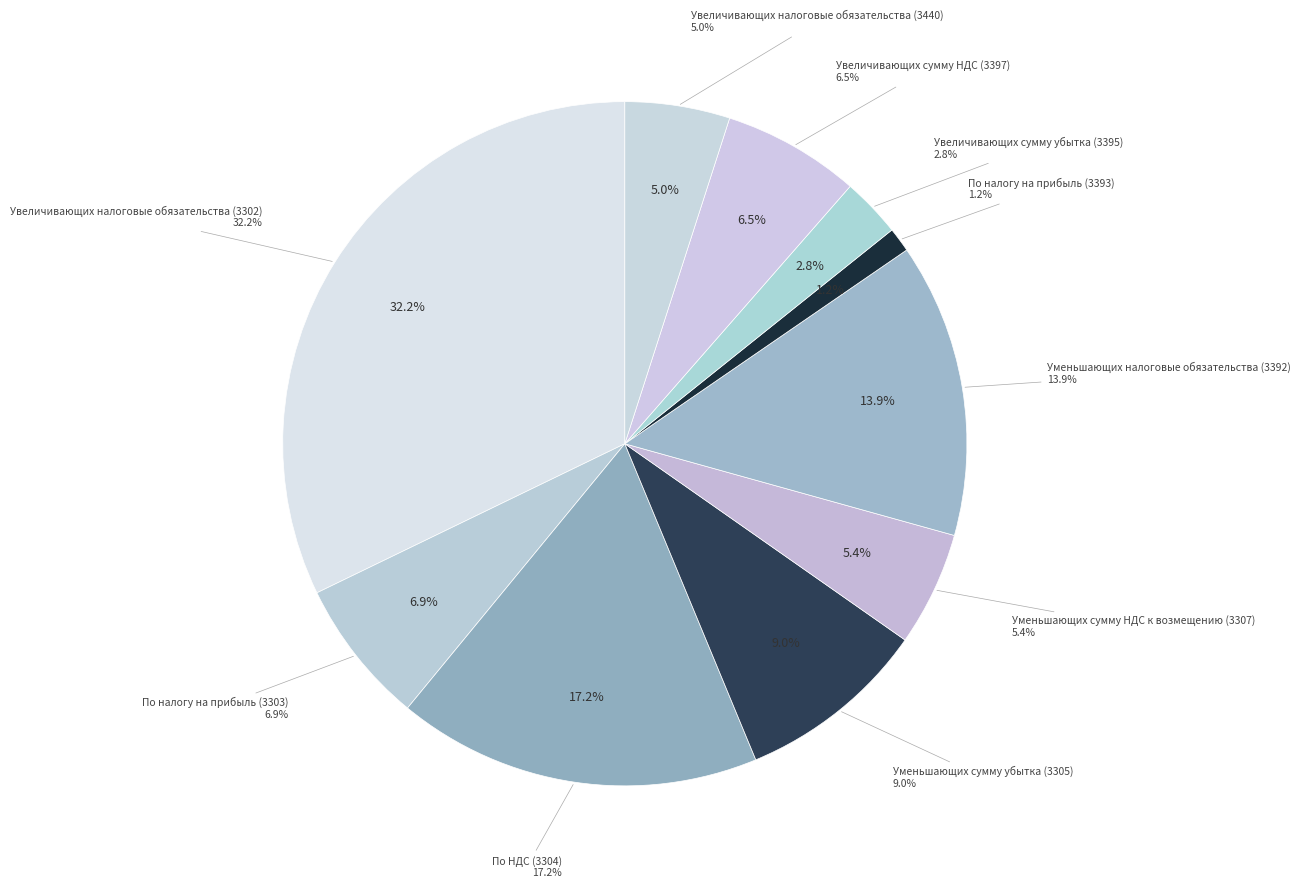

To the nearest percent, what portion does Увеличивающих сумму убытка (3395) represent?

3%